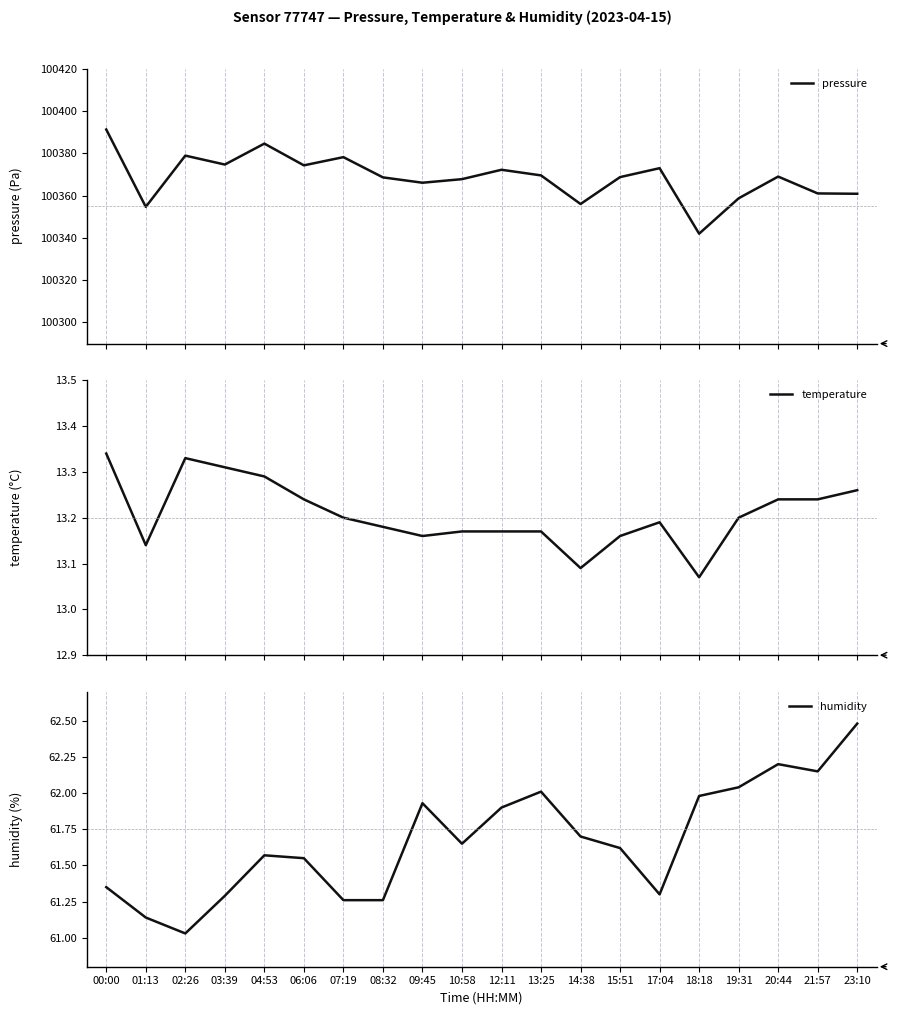

The temperature series shows 13.1 at 14:38. True or false?

True